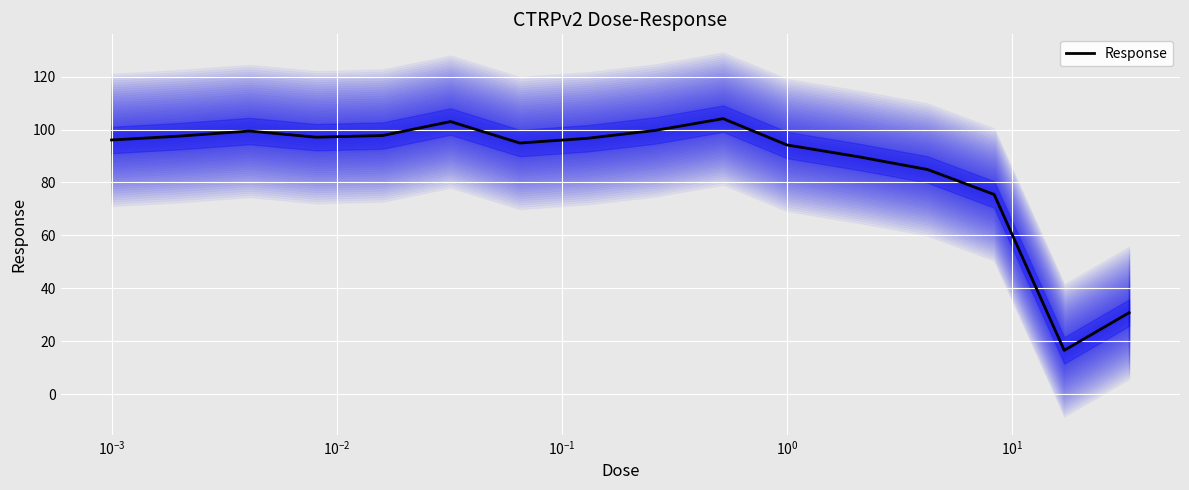

What is the lowest value of the Response series?

16.5